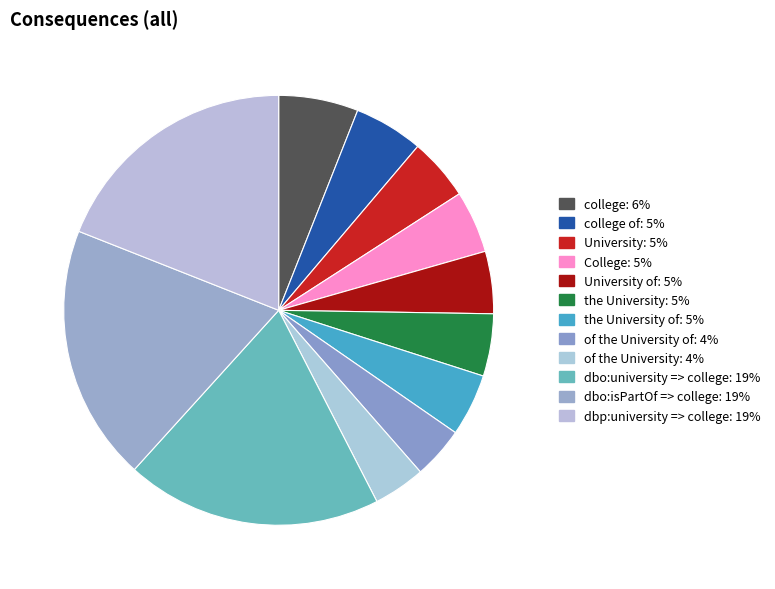

What is the smallest slice in the pie chart?

of the University of